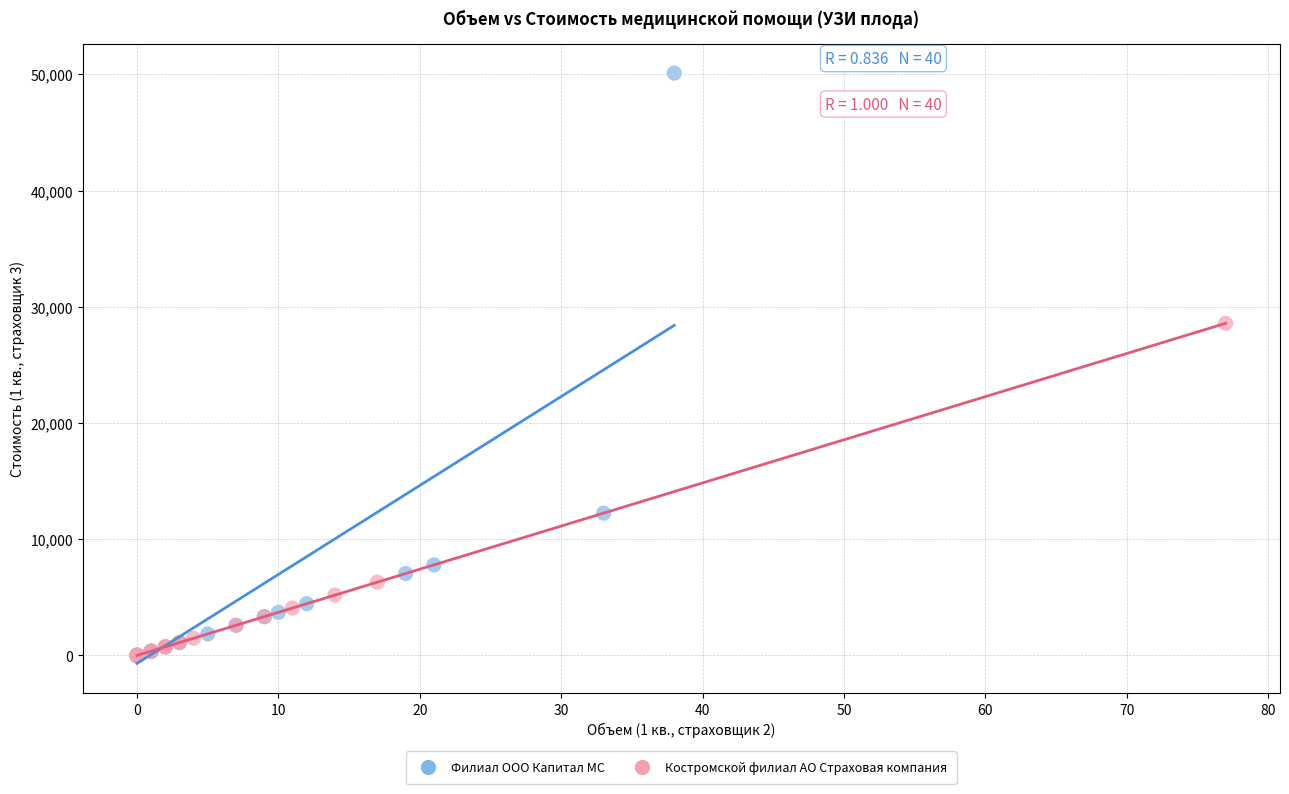

Which series has the largest Y range (max minus min)?

Филиал ООО Капитал МС